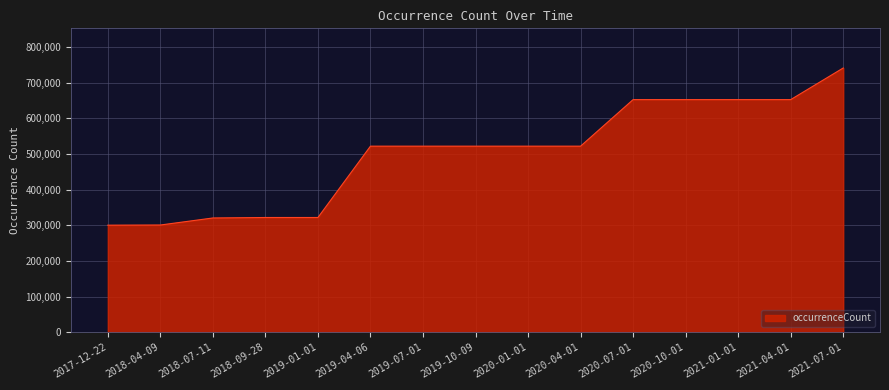

The chart shows a value of 300328 at 2017-12-22. True or false?

True